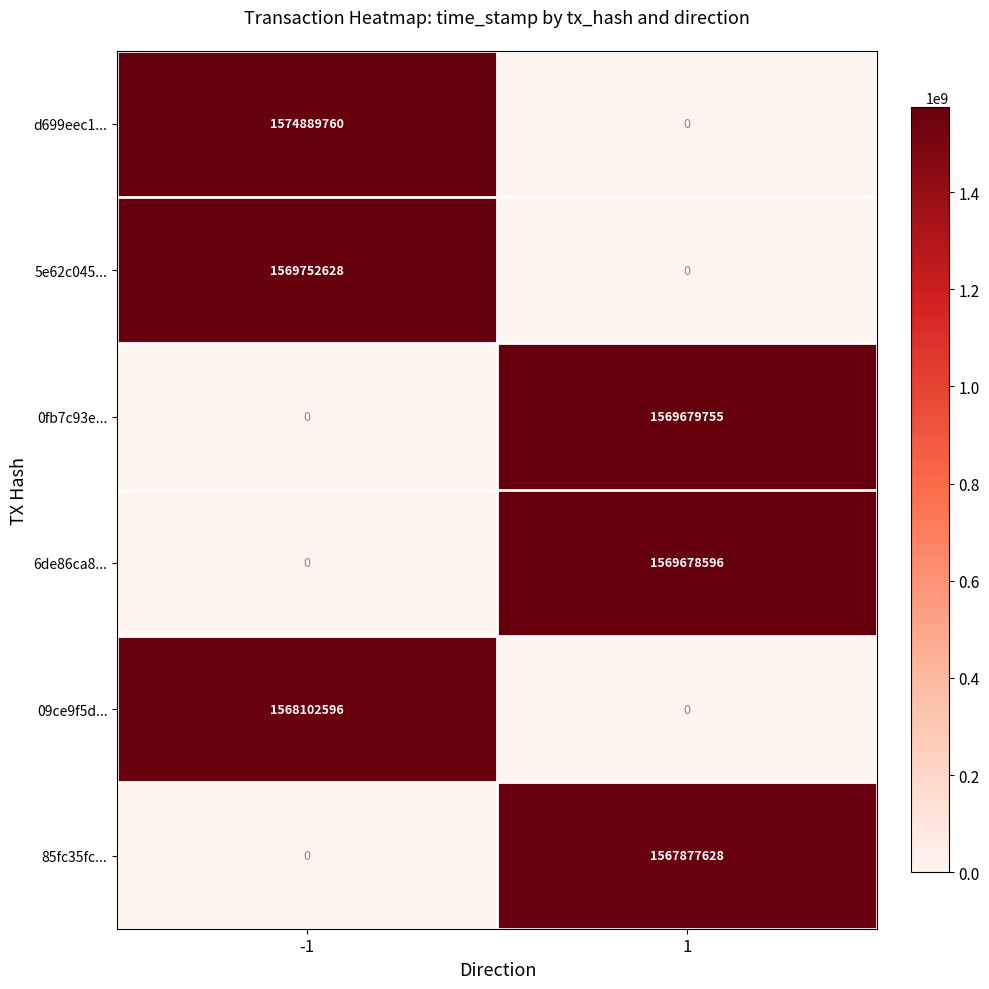

What is the maximum value shown in the chart?

1574889760